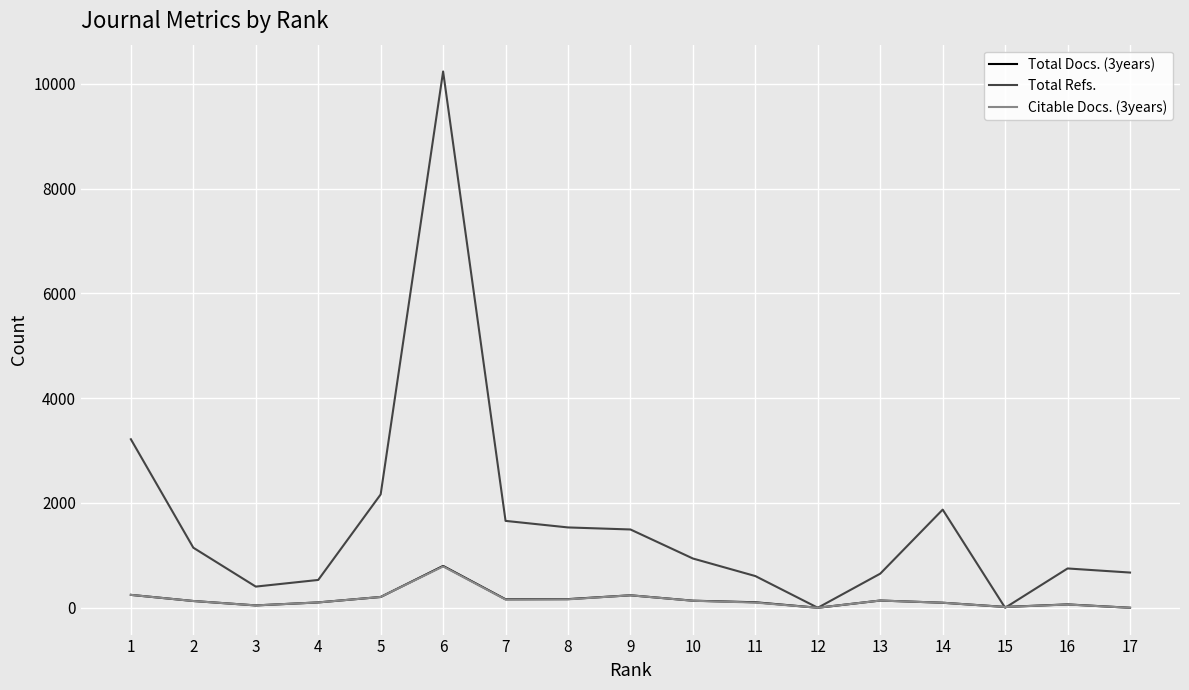

The Total Docs. (3years) series shows 206 at 5. True or false?

True